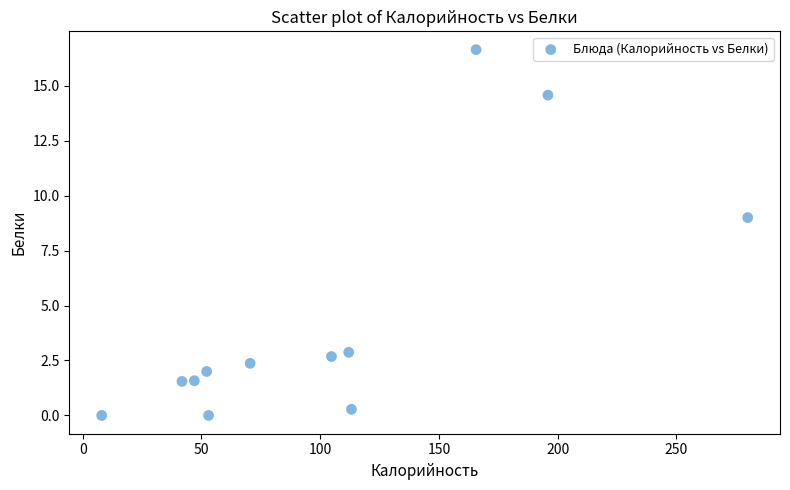

What Y value in the scatter plot is closest to 8?

9.0